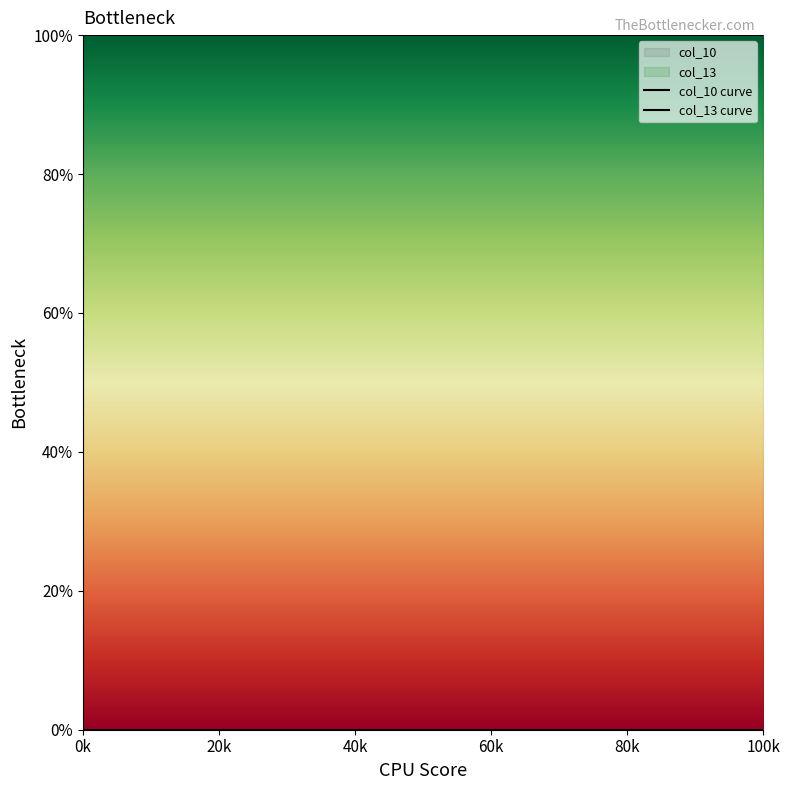

What is the average value of the col_10 curve series?

100